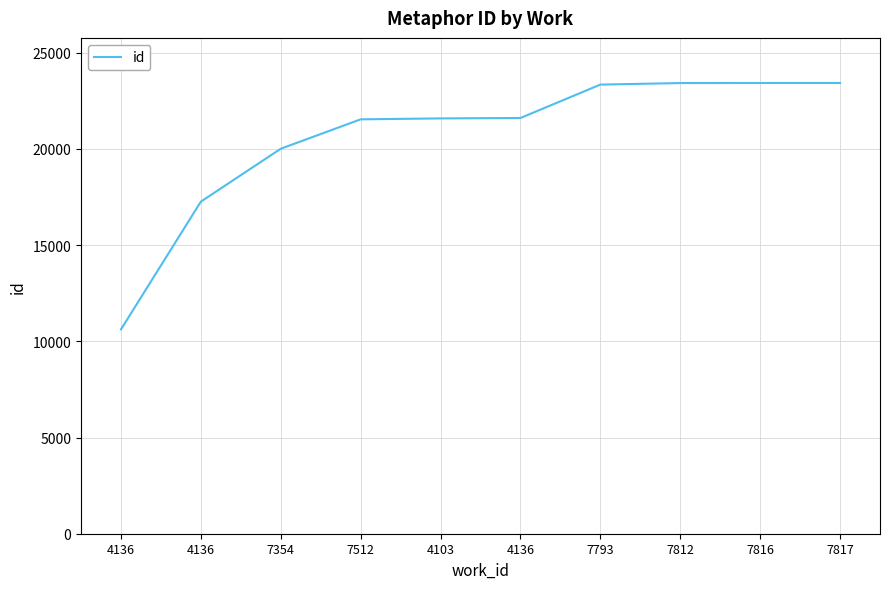

List the labels in order of value, smallest first.

4136, 4136, 7354, 7512, 4103, 4136, 7793, 7812, 7816, 7817